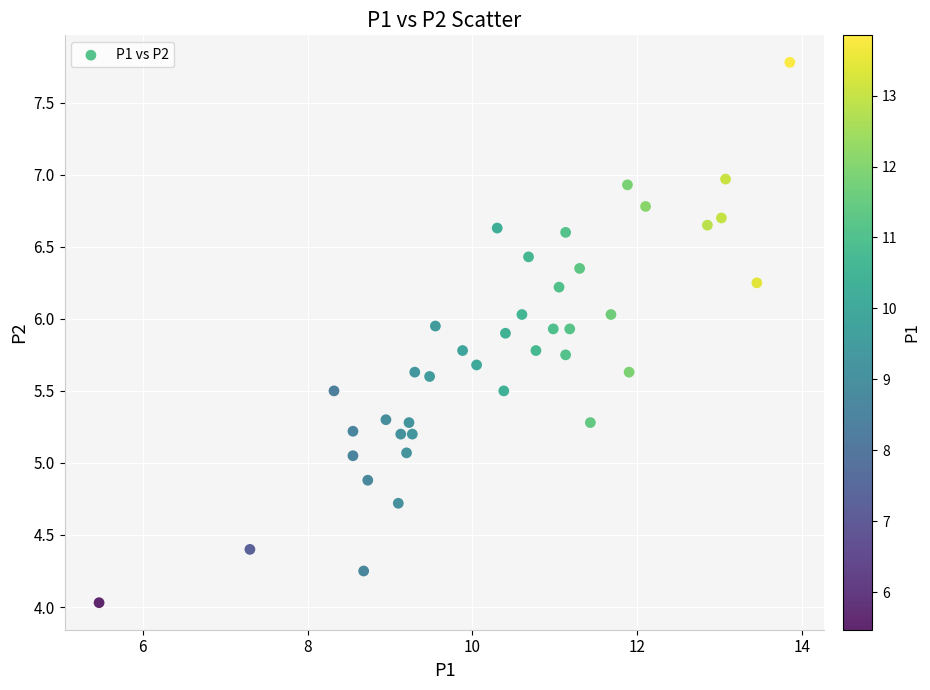

What is the range of X values (max minus min)?

8.4